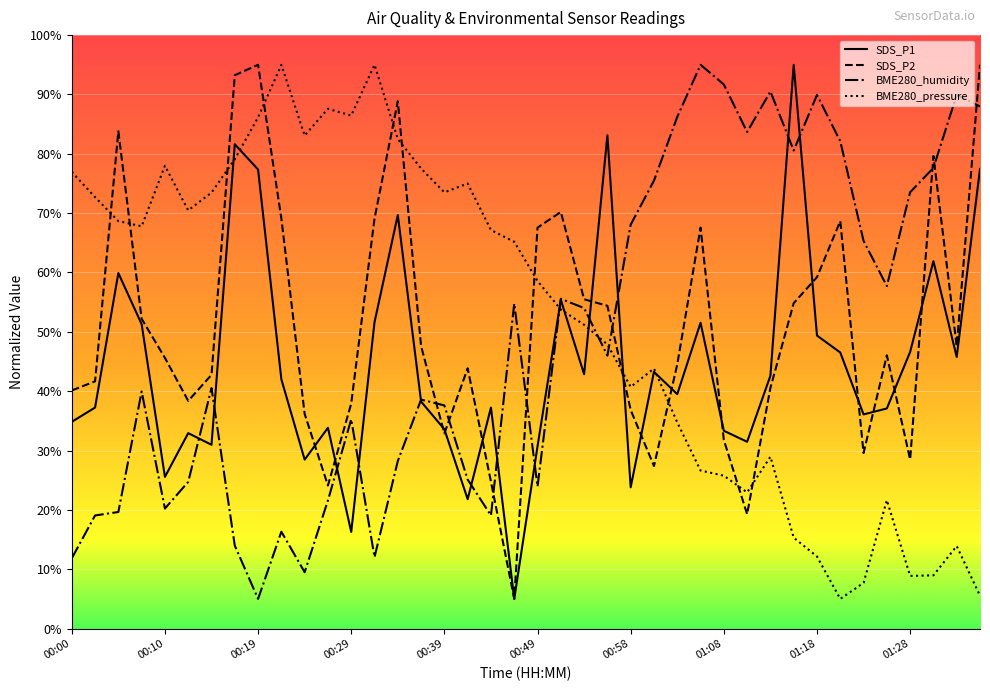

What is the lowest value of the BME280_humidity series?

5.0